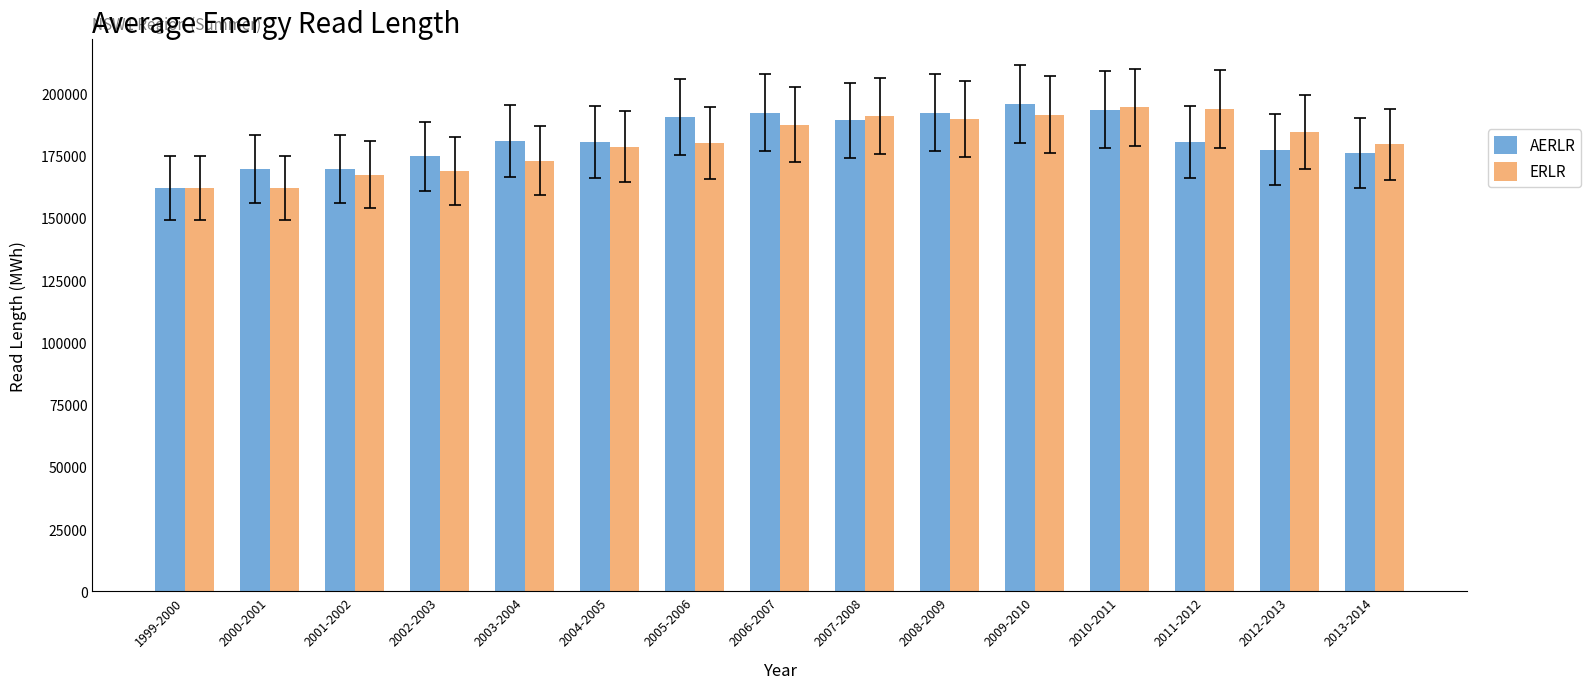

What is the lowest value of the AERLR series?

161935